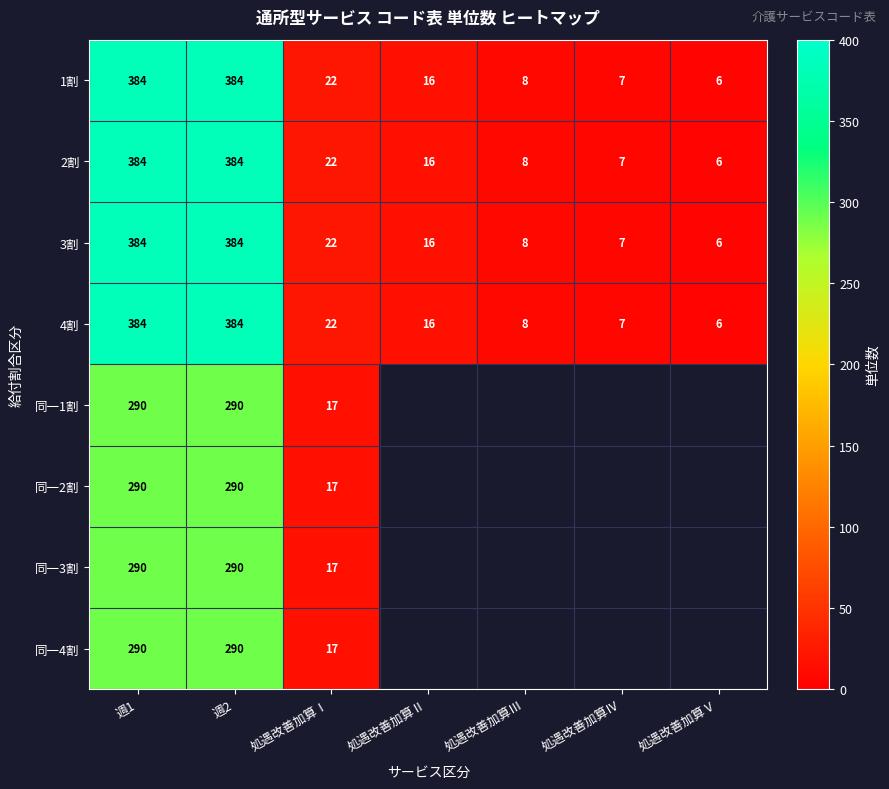

Is it true that 4割 equals 7 at 処遇改善加算Ⅳ?

True